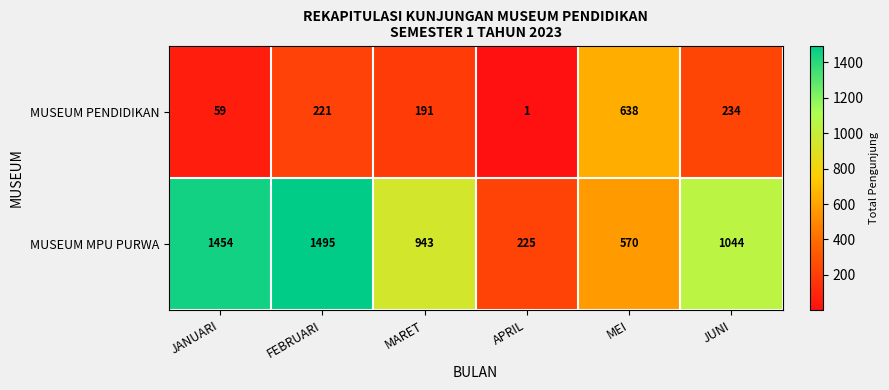

The value of MUSEUM PENDIDIKAN at JUNI is 234. True or false?

True